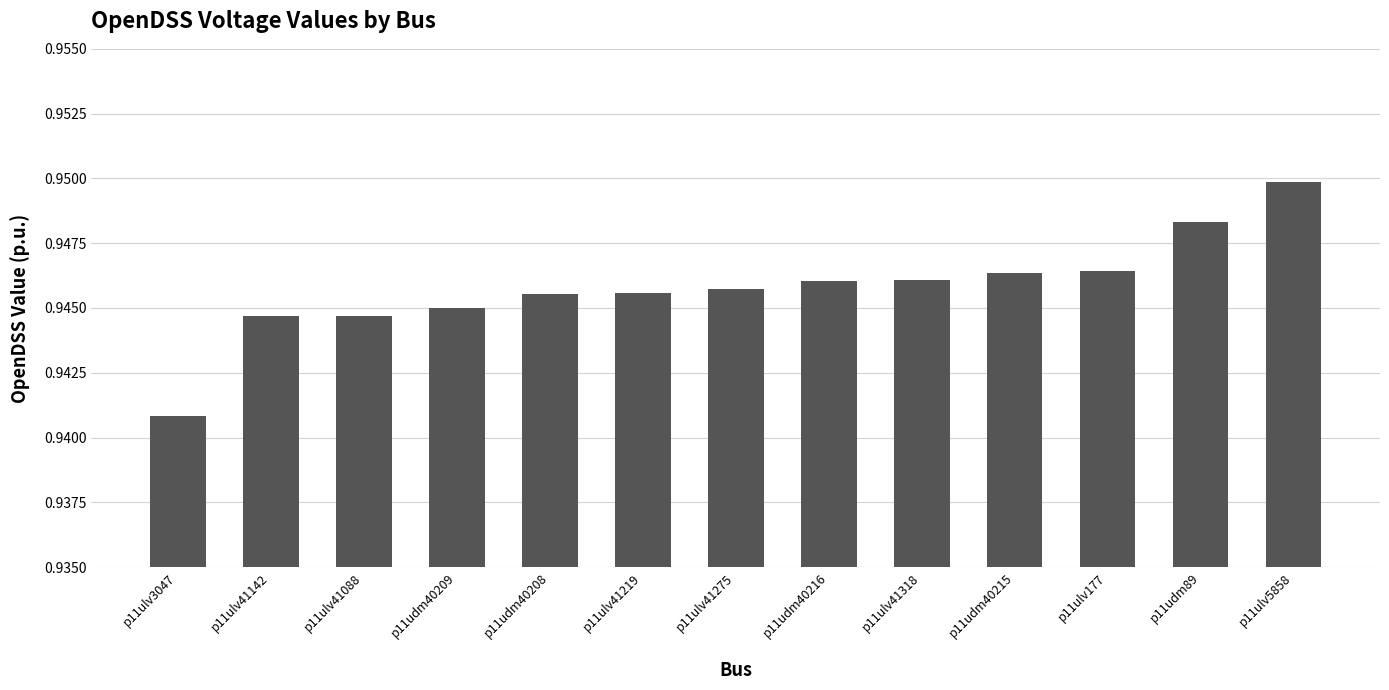

What is the label of the 9th bar from the right?

p11udm40208